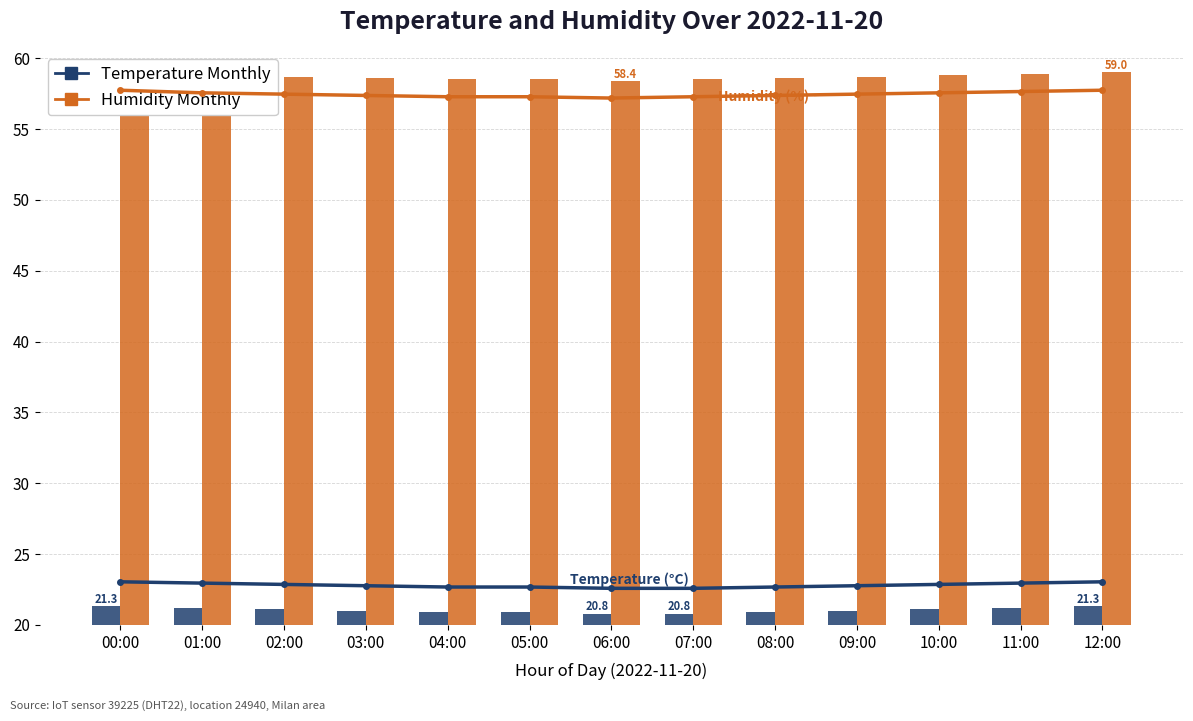

Between 05:00 and 12:00, which series saw the biggest shift?

humidity